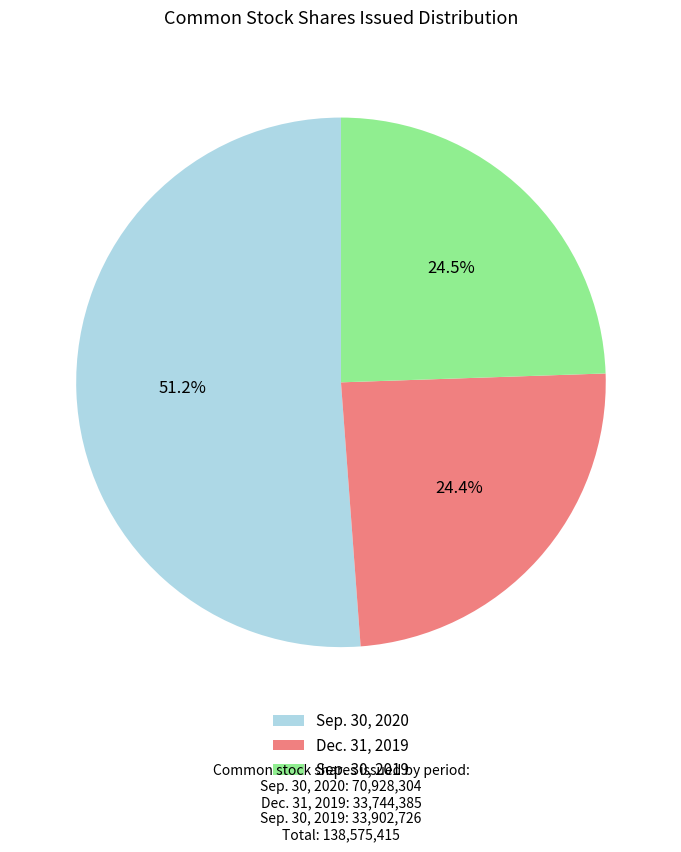

How many slices are in this pie chart?

3